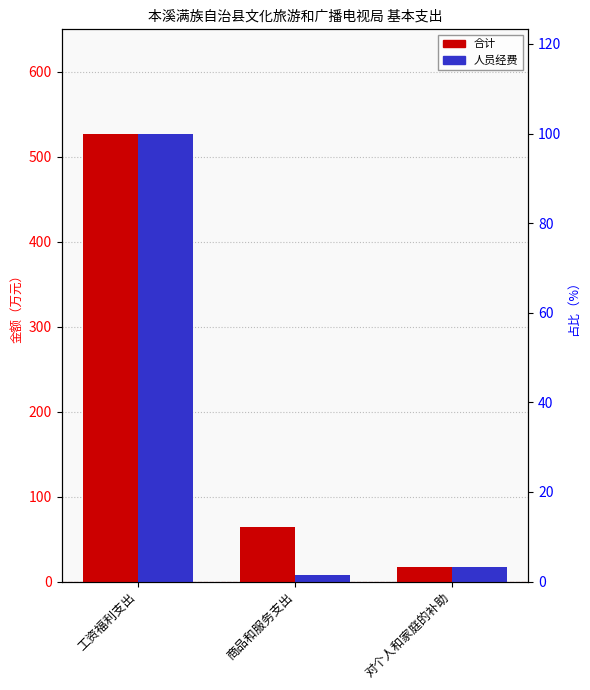

Which category has the lowest value across all series?

商品和服务支出